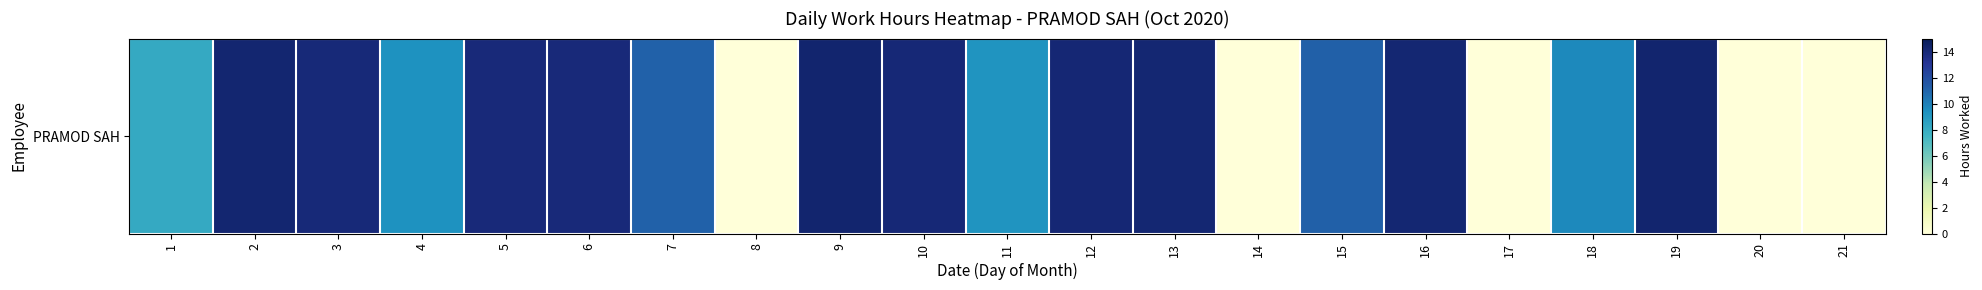

What is the average value?

9.5